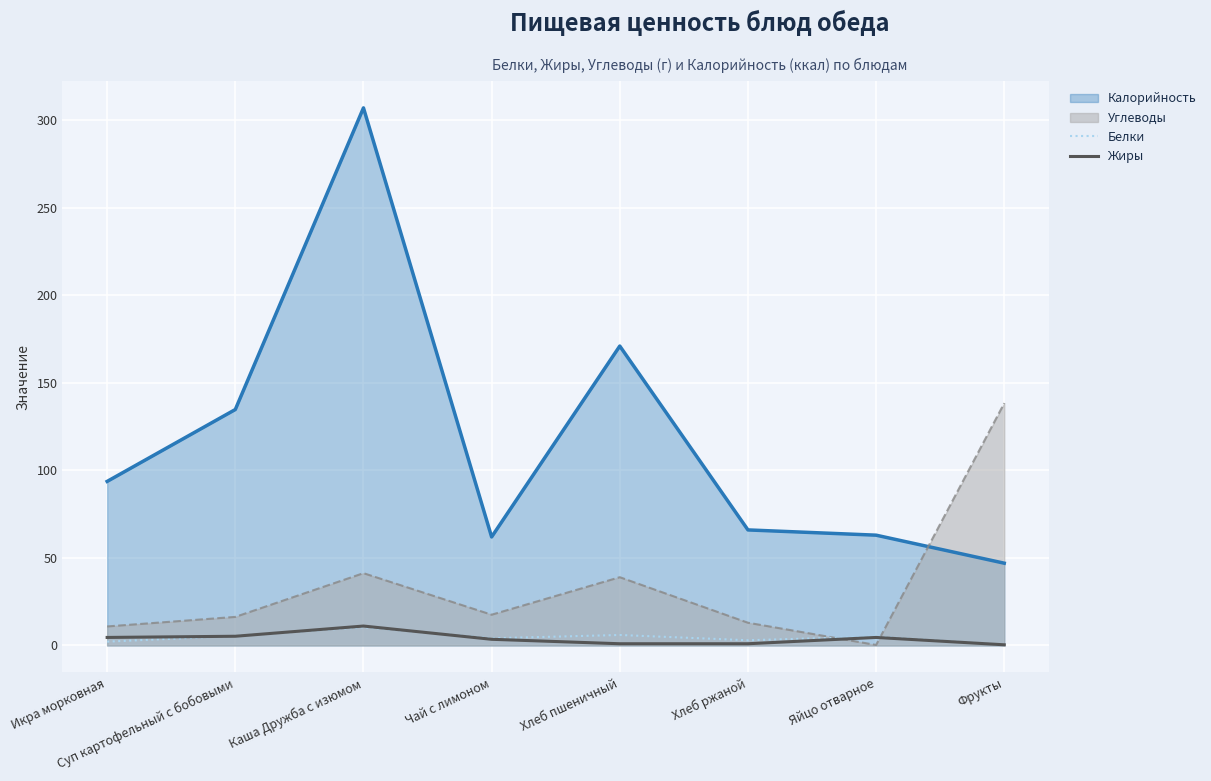

True or false: Жиры has more than 1 interior local peaks.

True